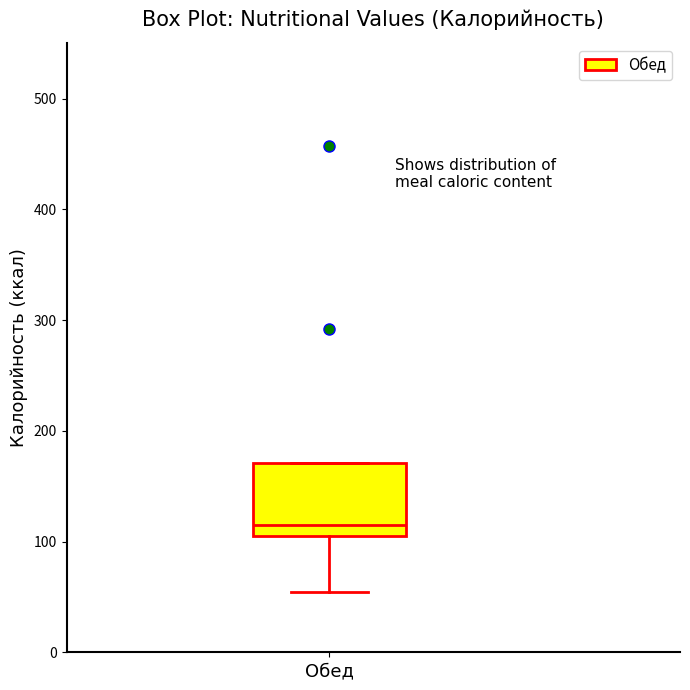

Transcribe this box plot: give where the median line is, the range the box spans, and where the two whiskers end, as read against the y-axis. The values are not printed on the chart, so give them approximately, as read against the axis.

median 120, box 110 to 170, whiskers 50 to 170